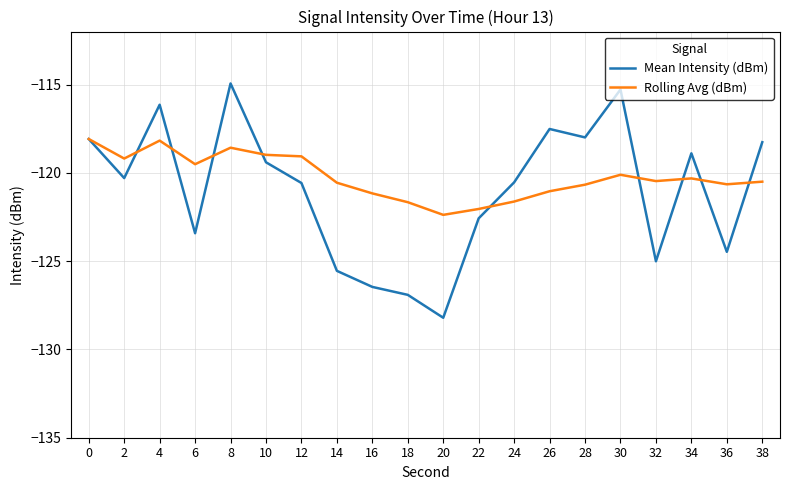

True or false: Rolling Avg (dBm) has a value of -189.2 at 12.

False